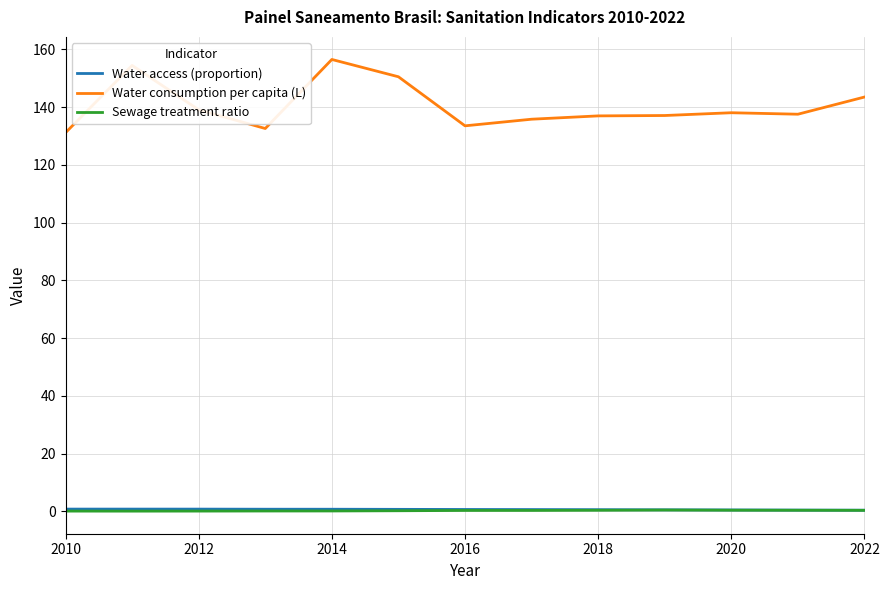

Which series has the largest total across all categories?

Water consumption per capita (L)